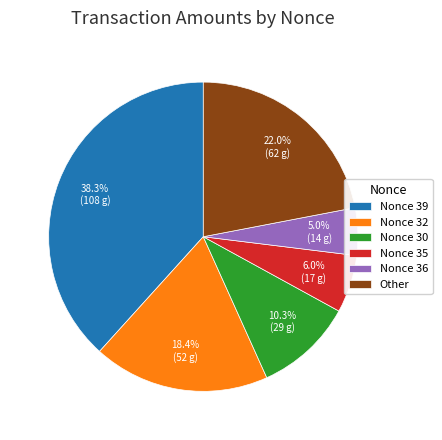

Which slice is the largest?

Nonce 39